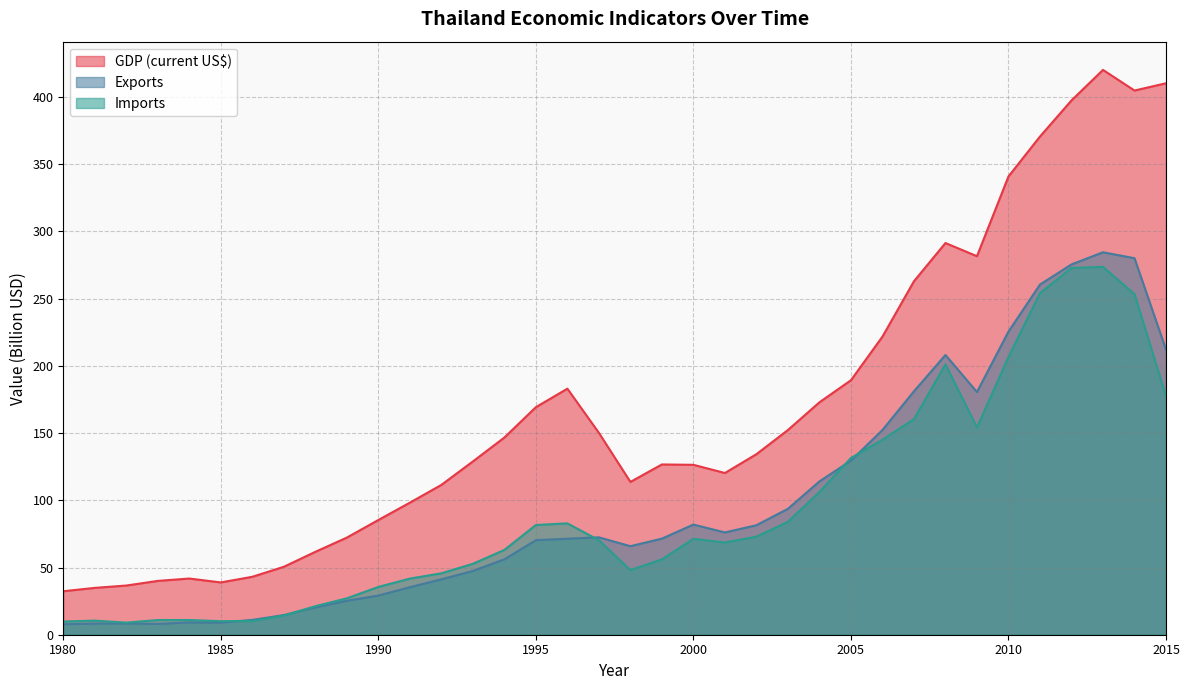

At which category is the sum across all series the highest?

2013